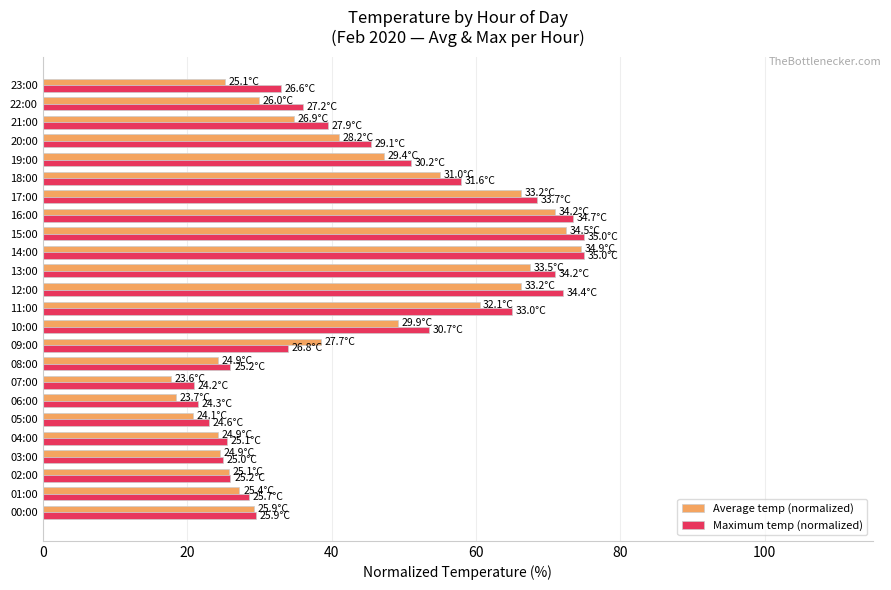

What is the total value across all series at 15:00?

147.5